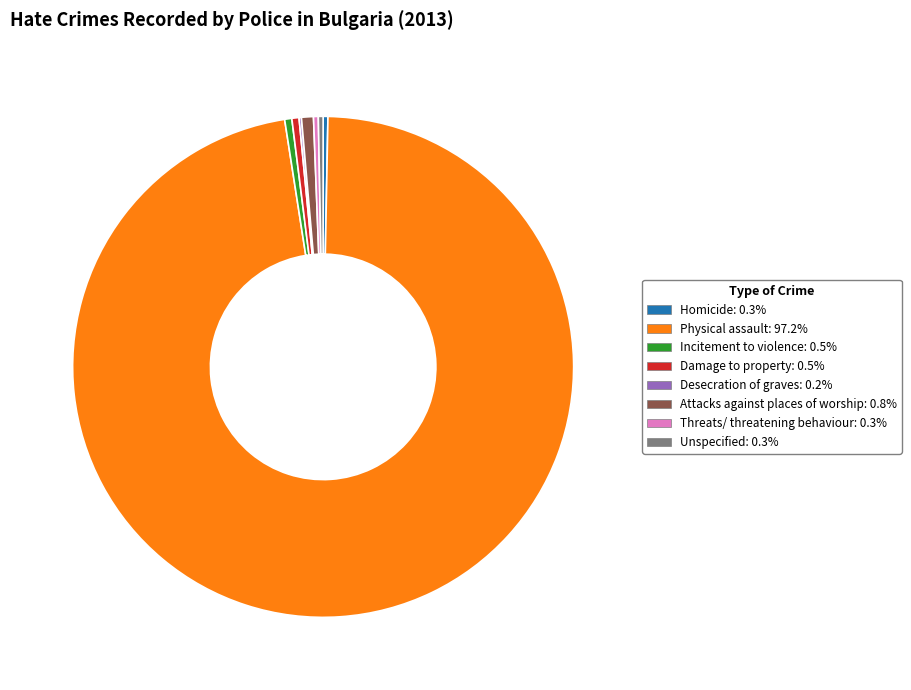

Which category has the biggest portion of the pie?

Physical assault